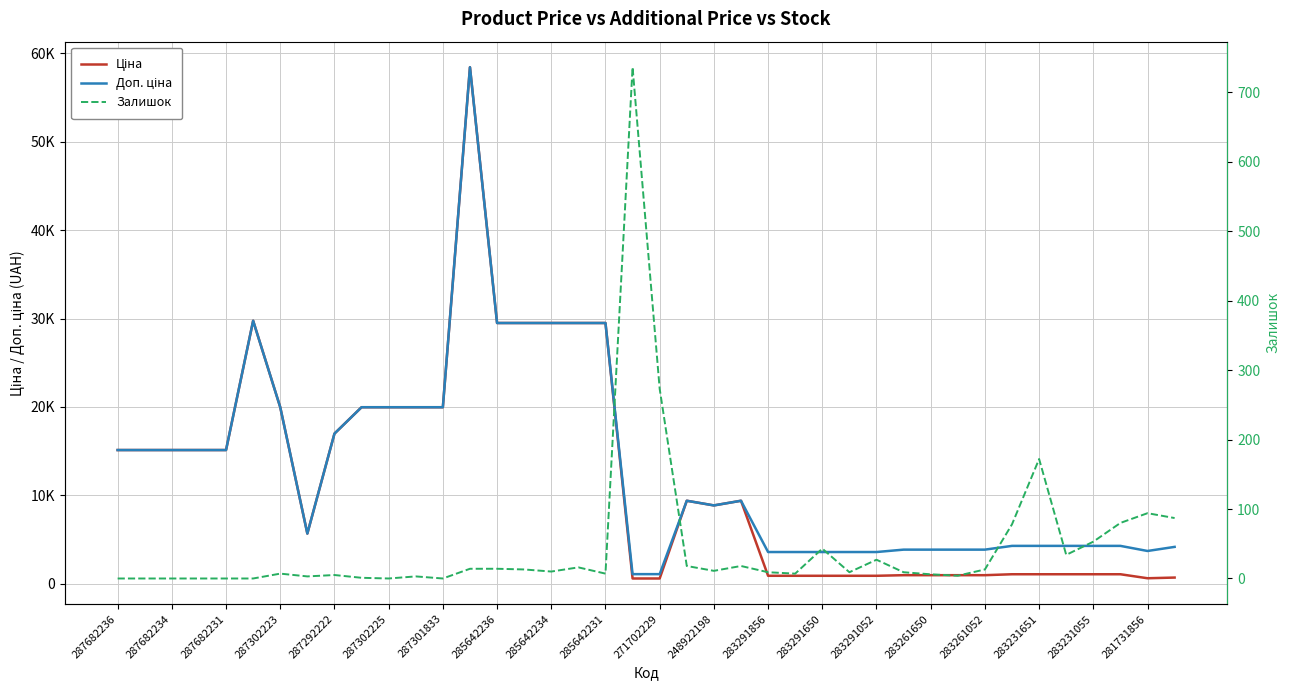

What is the label of the 31st point from the right?

285642231